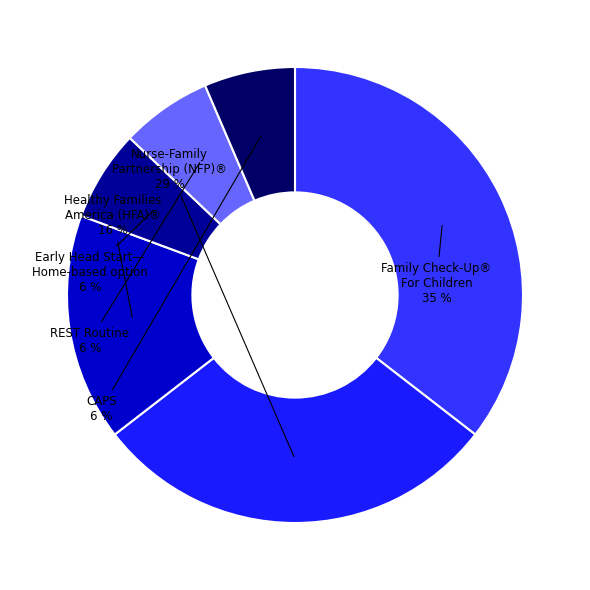

Which category has the biggest portion of the pie?

Family Check-Up® For Children